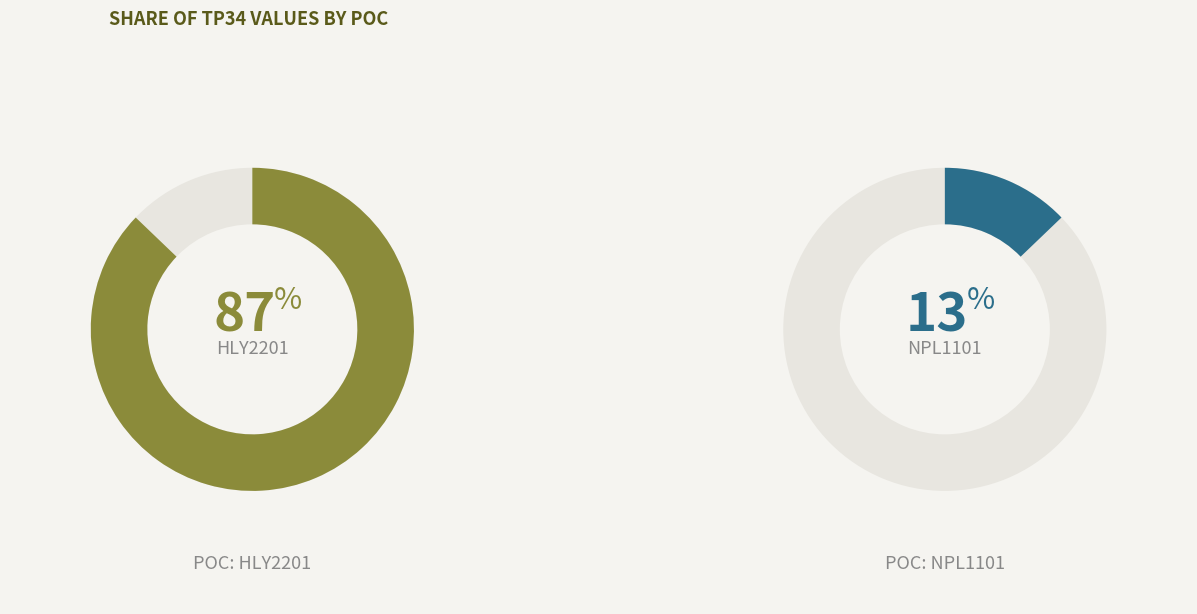

To the nearest percent, what percentage of the pie is NPL1101?

13%